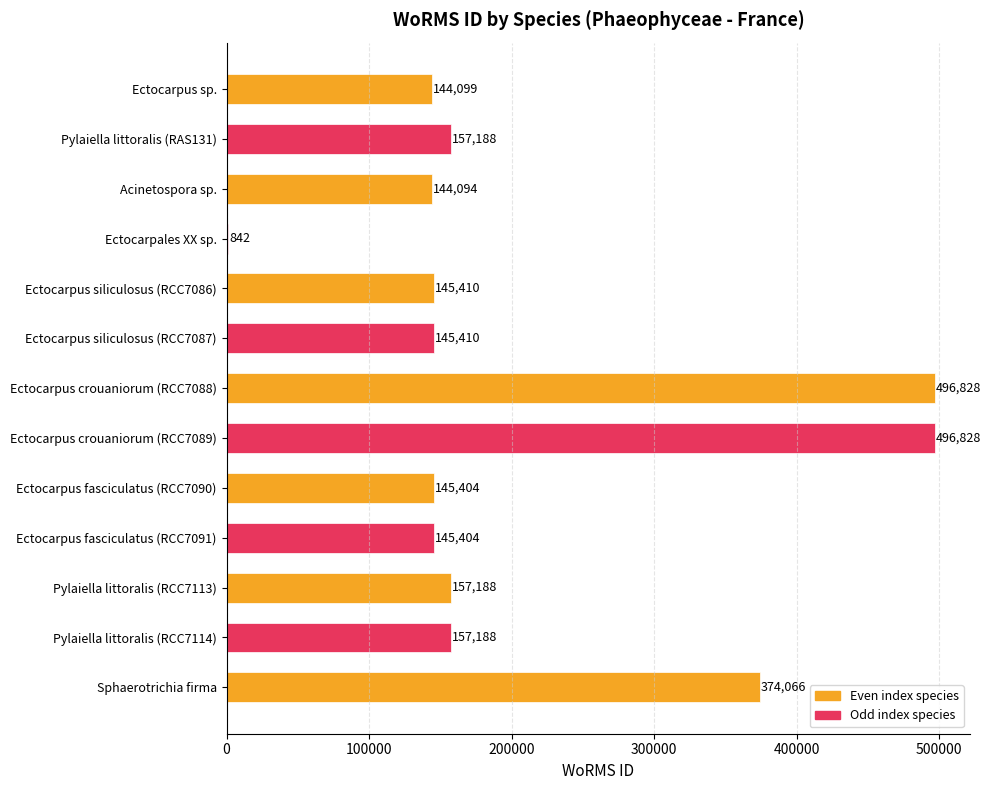

How many data points does each series have?

13